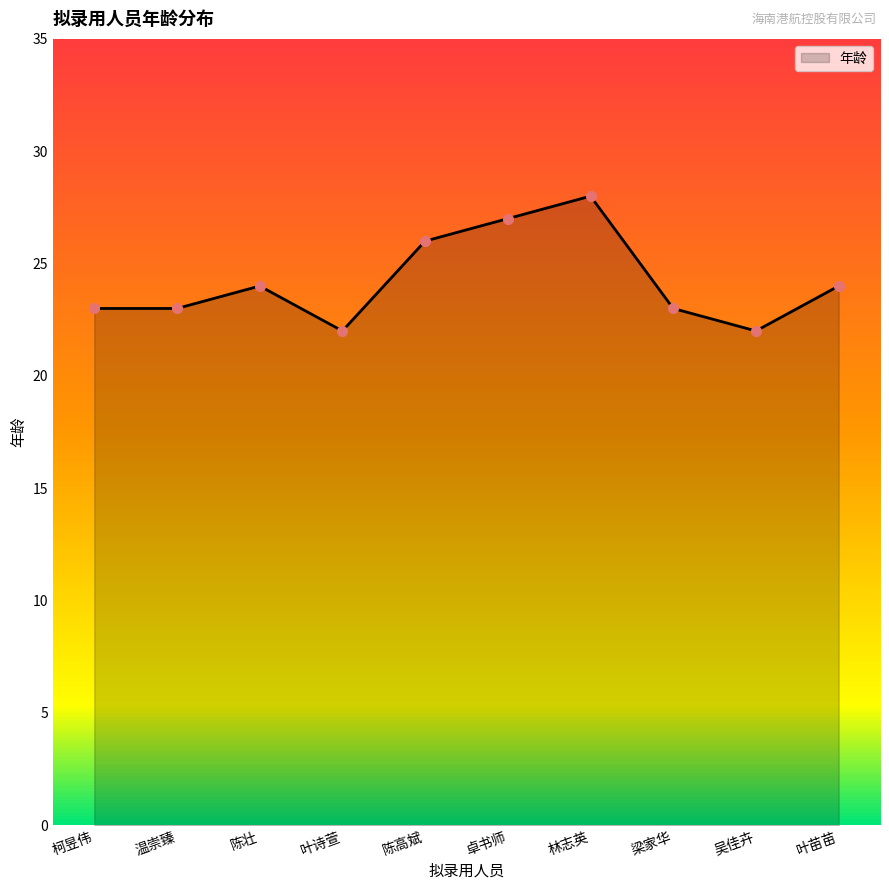

What position from the right is 叶苗苗?

1